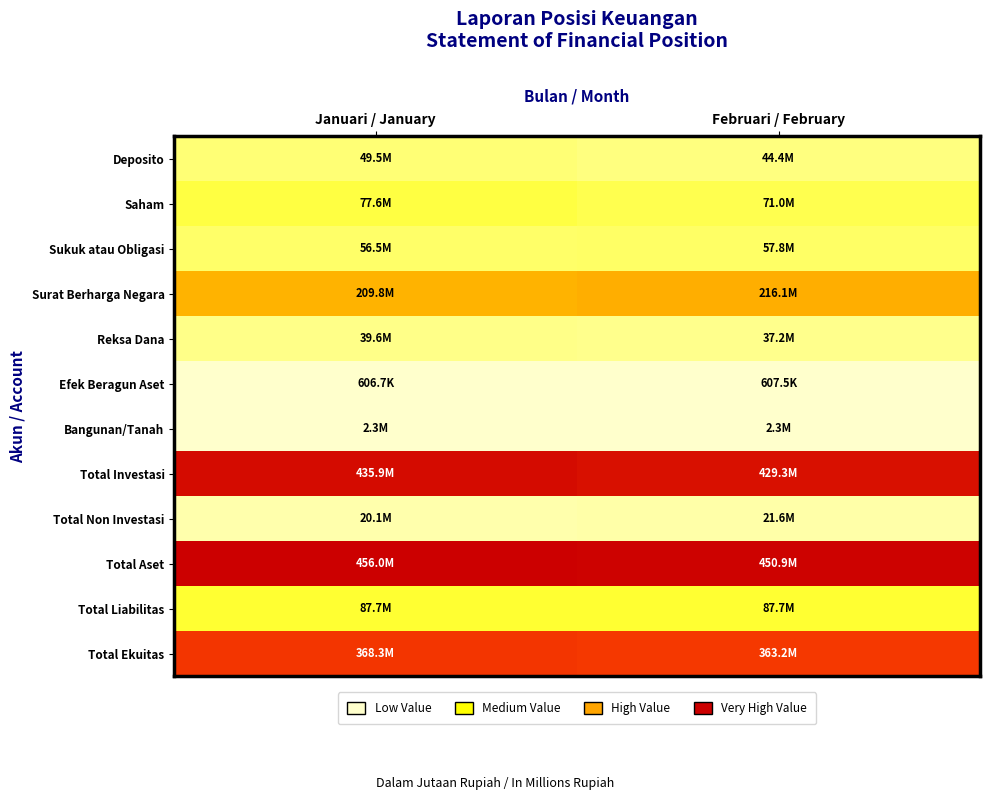

Which series changed the most between Januari / January and Februari / February?

Saham